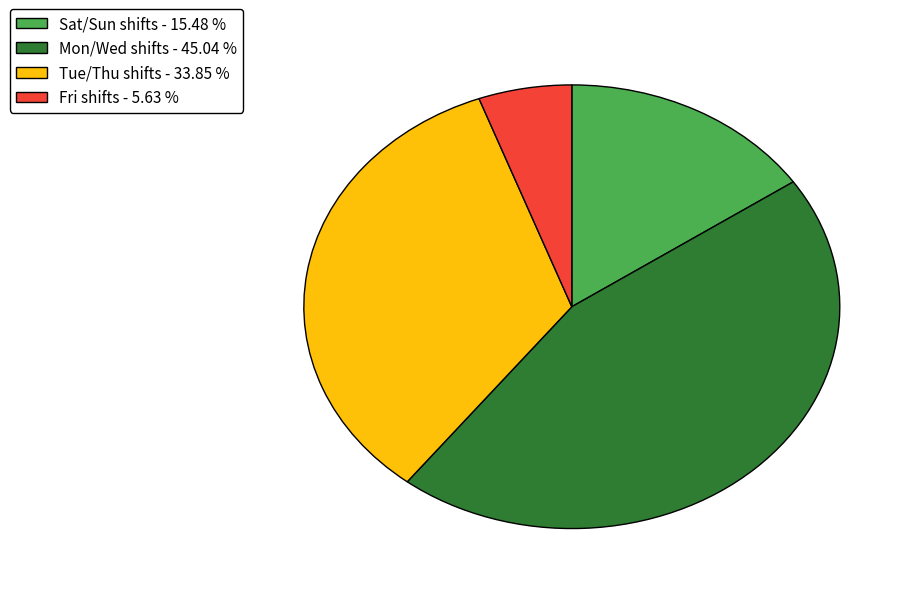

Does any single category account for the majority?

No